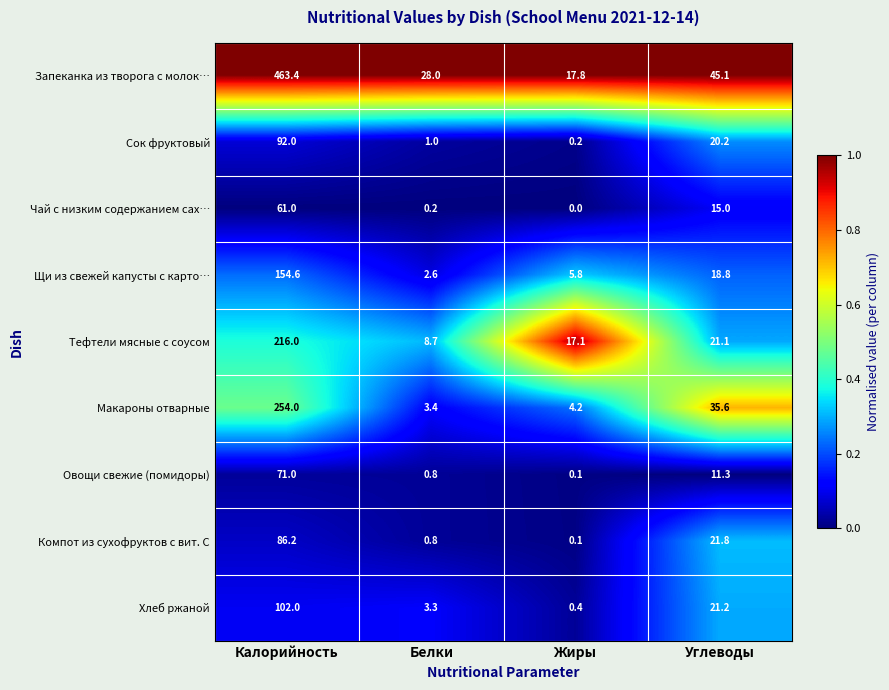

At how many categories does at least one series exceed 0?

4